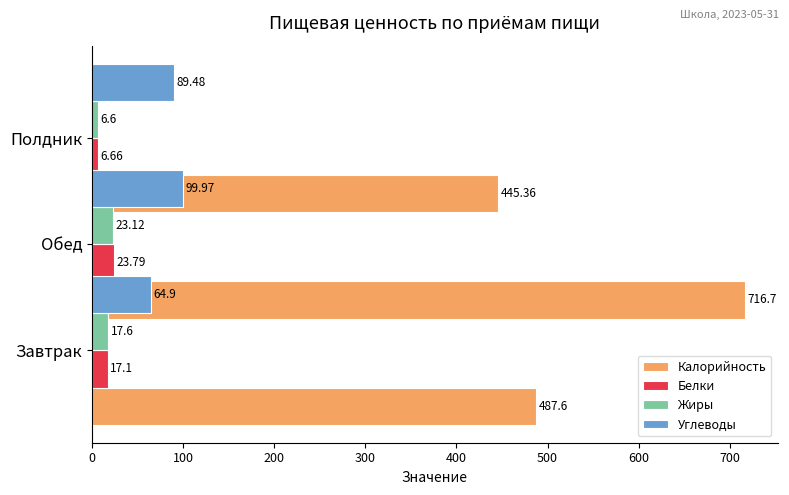

Are the bars horizontal?

Yes